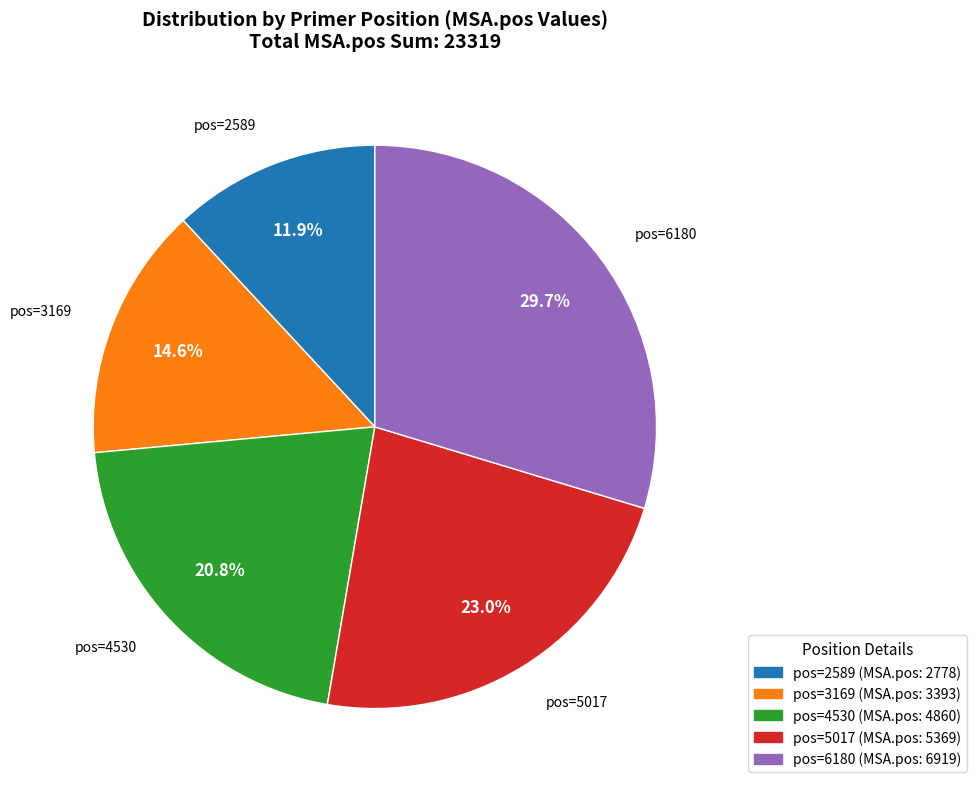

Is there a majority slice in this chart?

No